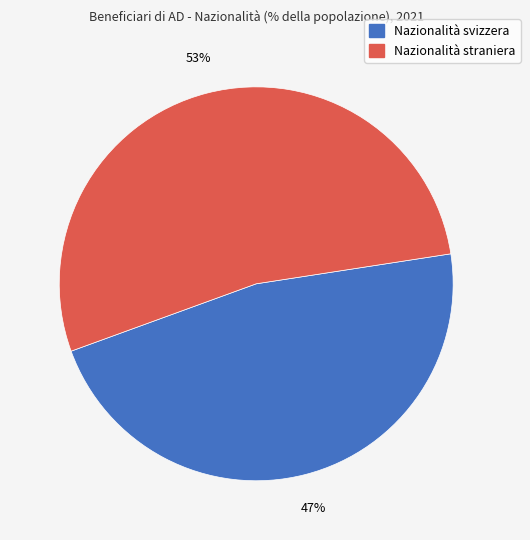

To the nearest percent, what is the difference between the largest and smallest slice percentages?

6%